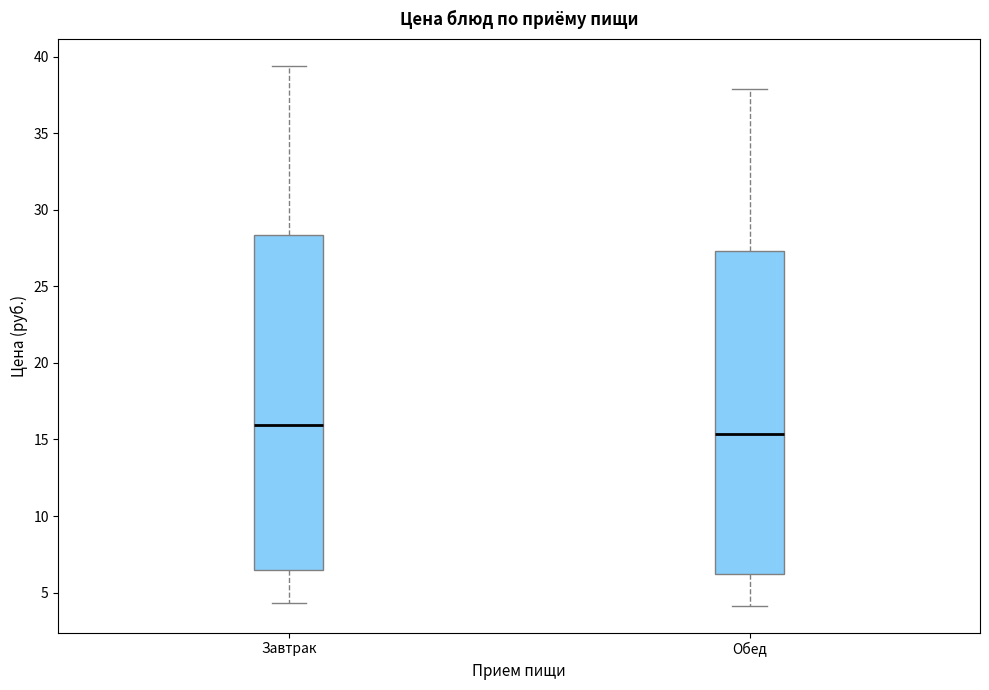

Where does the lower whisker of the box for Завтрак end on the y-axis? The values are not printed on the chart, so give them approximately, as read against the axis.

4.5